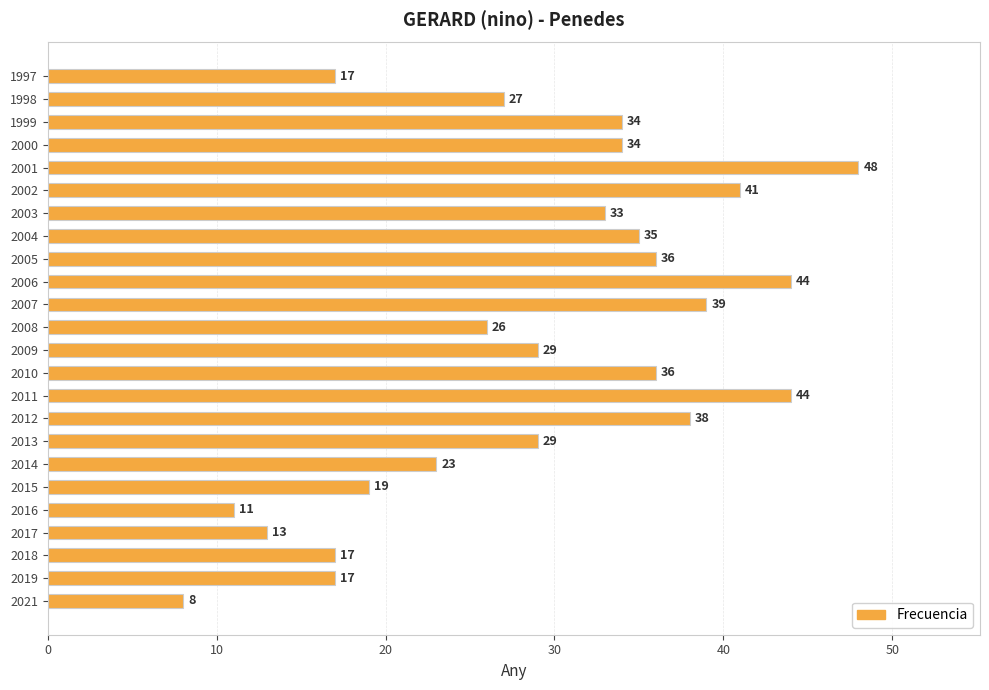

What value does the data have at 2015?

19